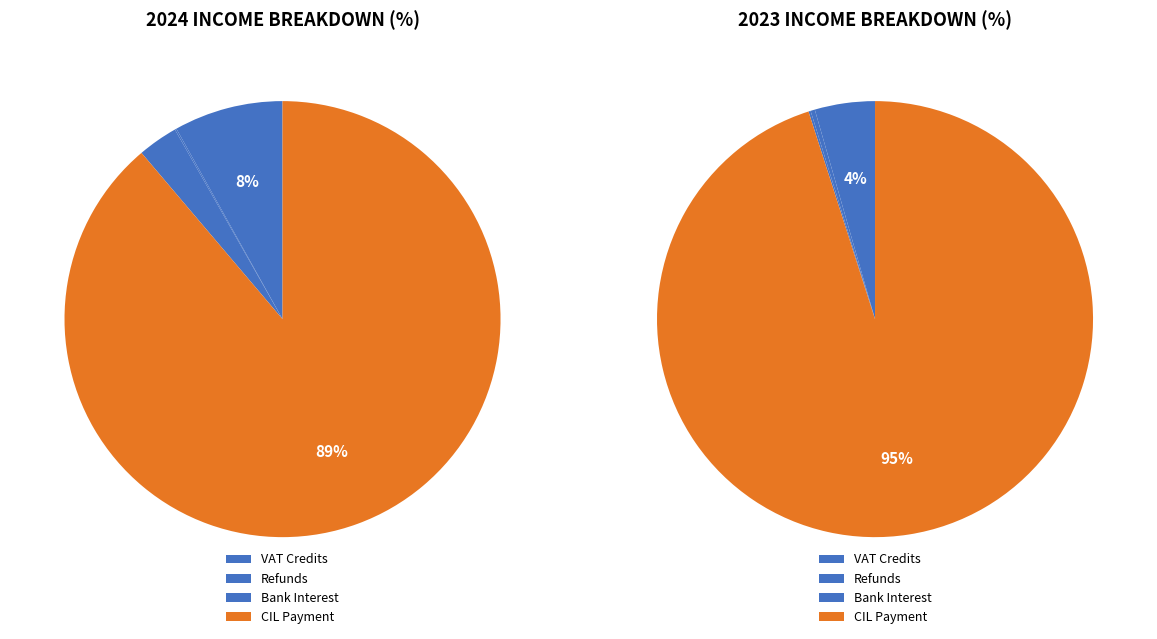

Between Bank Interest and CIL Payment, which is larger?

CIL Payment